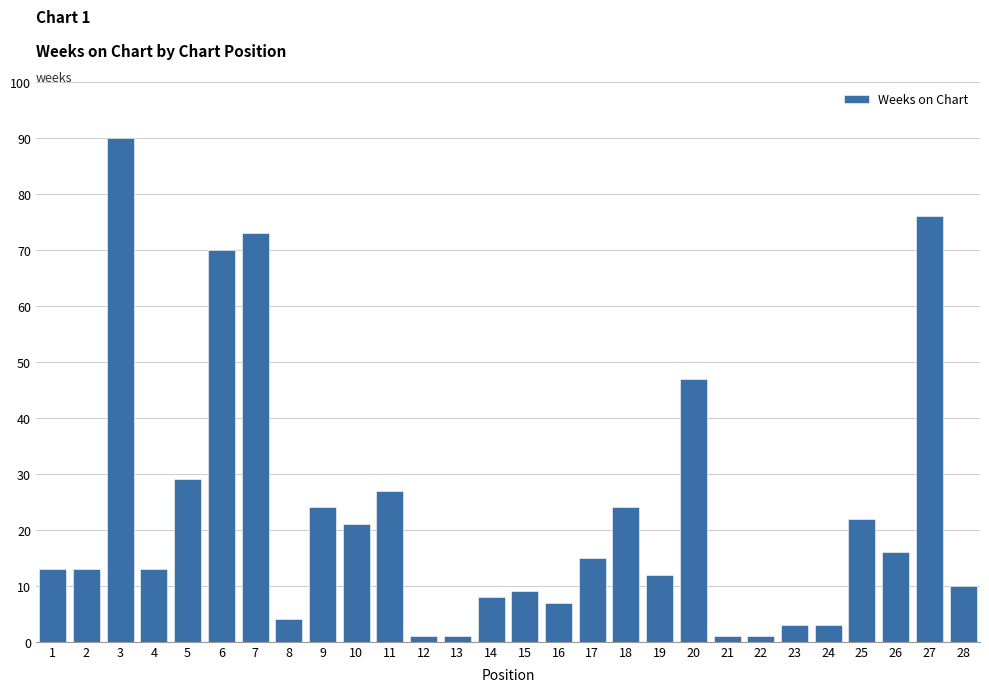

Reading right to left, what are all the values shown in this chart?

28=10	27=76	26=16	25=22	24=3	23=3	22=1	21=1	20=47	19=12	18=24	17=15	16=7	15=9	14=8	13=1	12=1	11=27	10=21	9=24	8=4	7=73	6=70	5=29	4=13	3=90	2=13	1=13